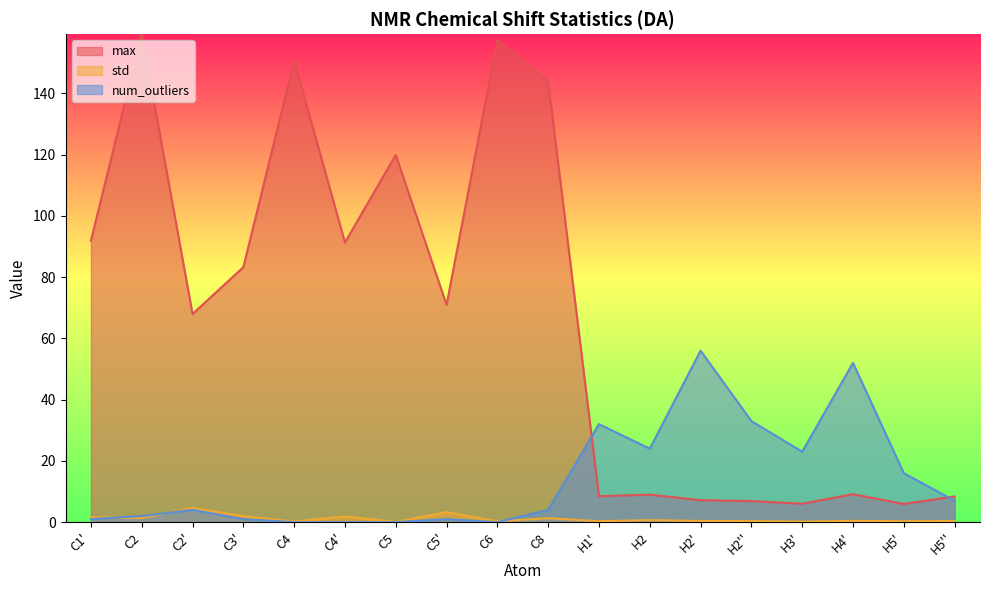

After their last crossing, which series has the higher values: max or num_outliers?

max